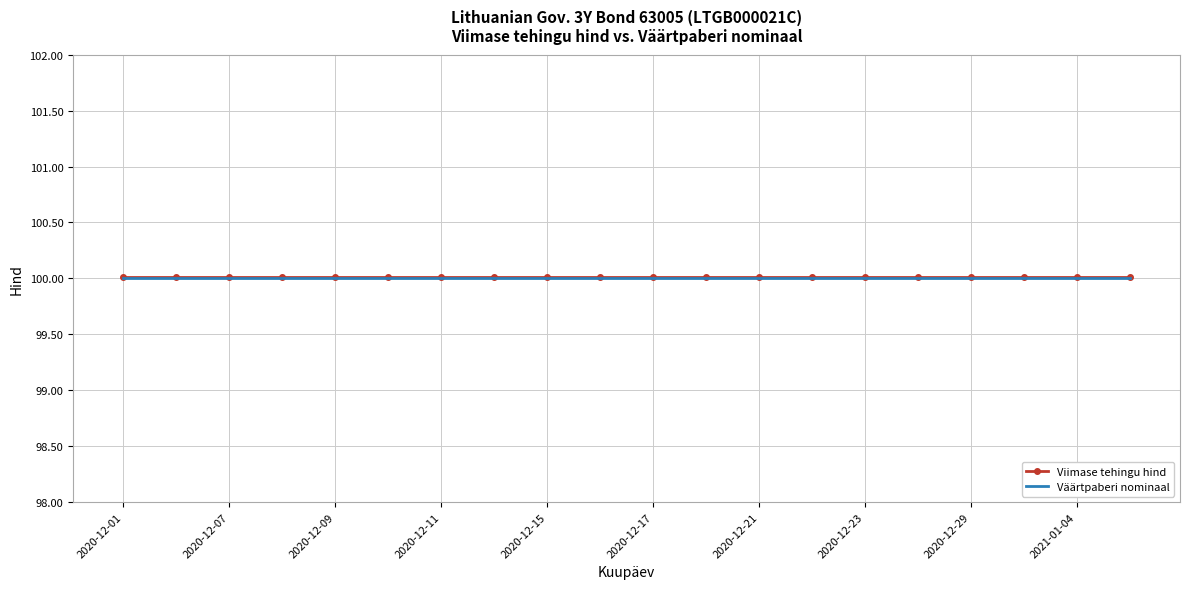

What is the minimum value shown in the chart?

100.0